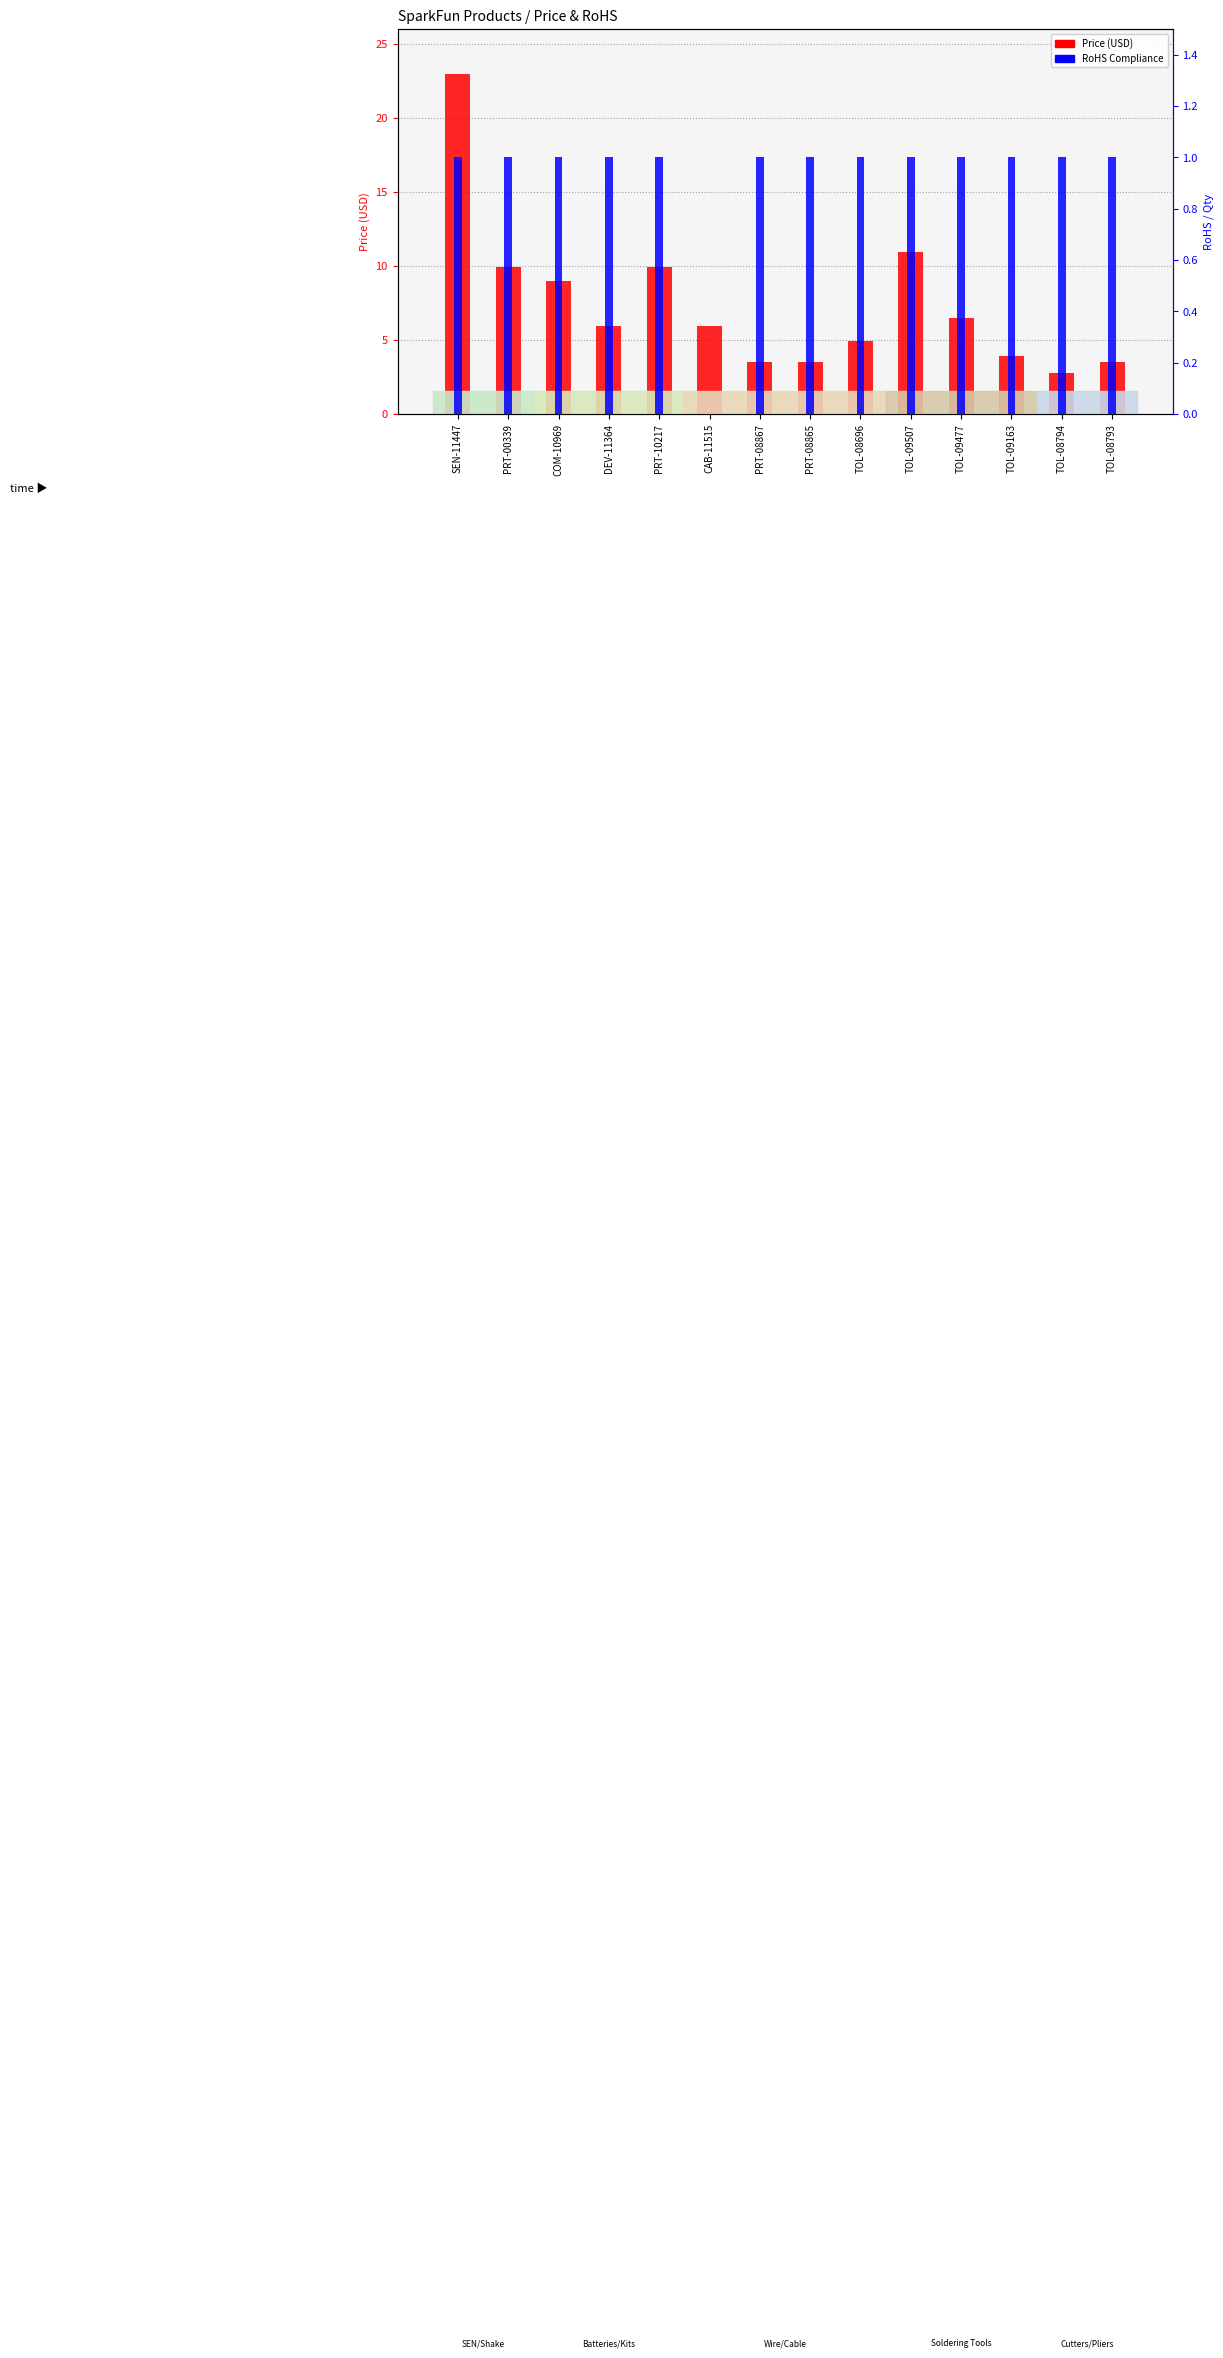

What is the difference between the highest and lowest values at TOL-09477?

5.5